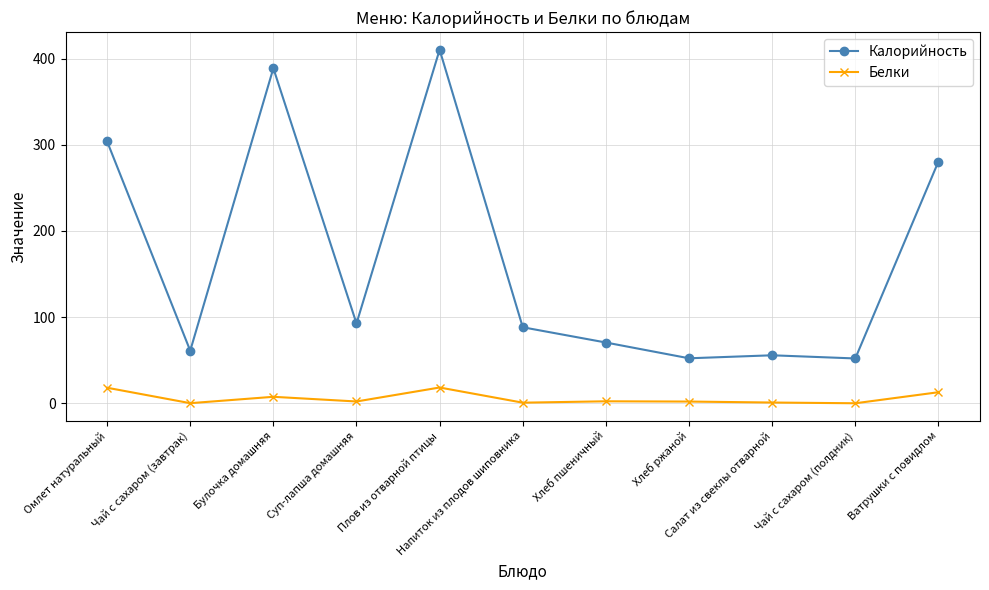

What is the minimum value for Калорийность?

52.0